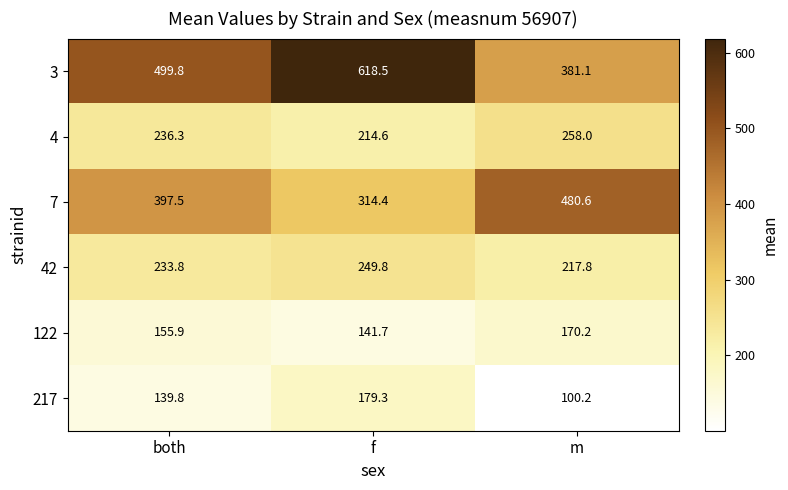

What is the difference between the maximum and minimum values in the 42 series?

32.0